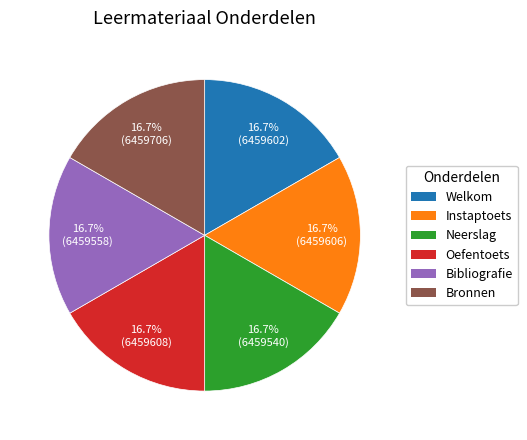

What percentage do Neerslag and Oefentoets together represent?

33.3%